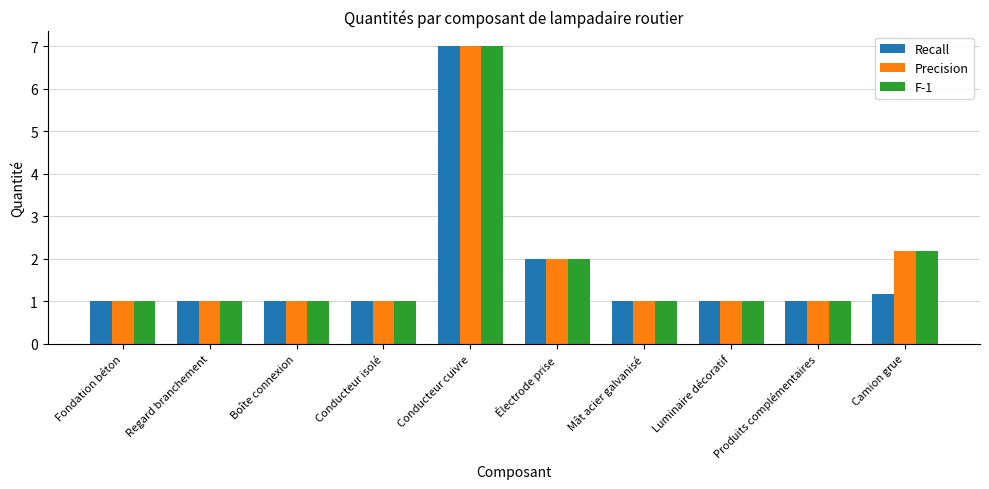

Reading left to right, list all the values displayed in this chart.

Recall: Fondation béton=1.0	Regard branchement=1.0	Boîte connexion=1.0	Conducteur isolé=1.0	Conducteur cuivre=7.0	Électrode prise=2.0	Mât acier galvanisé=1.0	Luminaire décoratif=1.0	Produits complémentaires=1.0	Camion grue=1.2
Precision: Fondation béton=1.0	Regard branchement=1.0	Boîte connexion=1.0	Conducteur isolé=1.0	Conducteur cuivre=7.0	Électrode prise=2.0	Mât acier galvanisé=1.0	Luminaire décoratif=1.0	Produits complémentaires=1.0	Camion grue=2.2
F-1: Fondation béton=1.0	Regard branchement=1.0	Boîte connexion=1.0	Conducteur isolé=1.0	Conducteur cuivre=7.0	Électrode prise=2.0	Mât acier galvanisé=1.0	Luminaire décoratif=1.0	Produits complémentaires=1.0	Camion grue=2.2